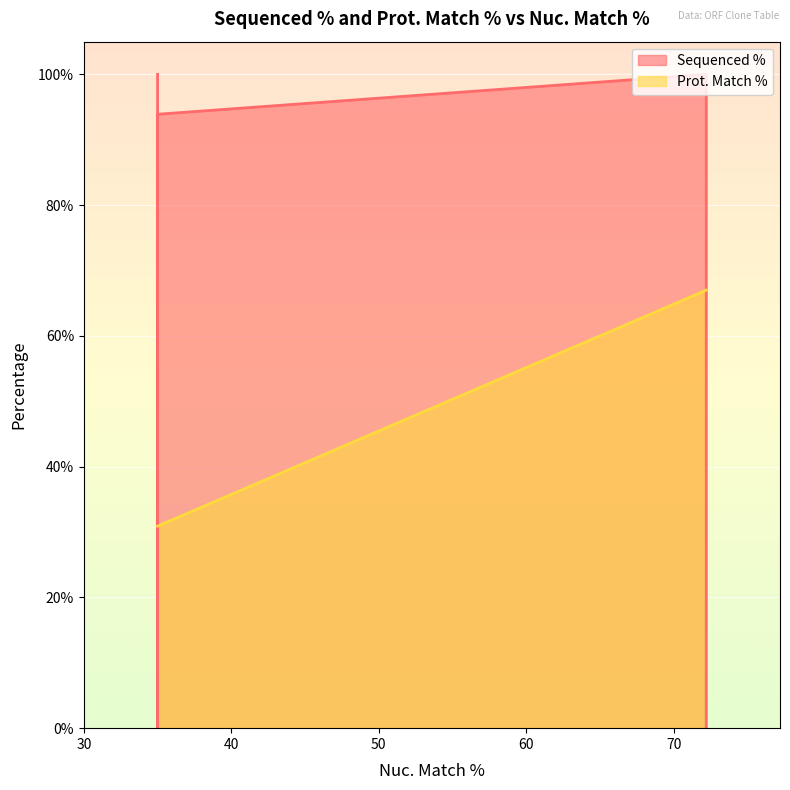

What is the difference between the maximum and second lowest values?

36.1